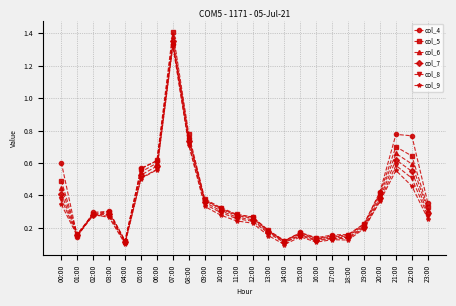

Is it true that col_7 equals 0.5 at 22:00?

True